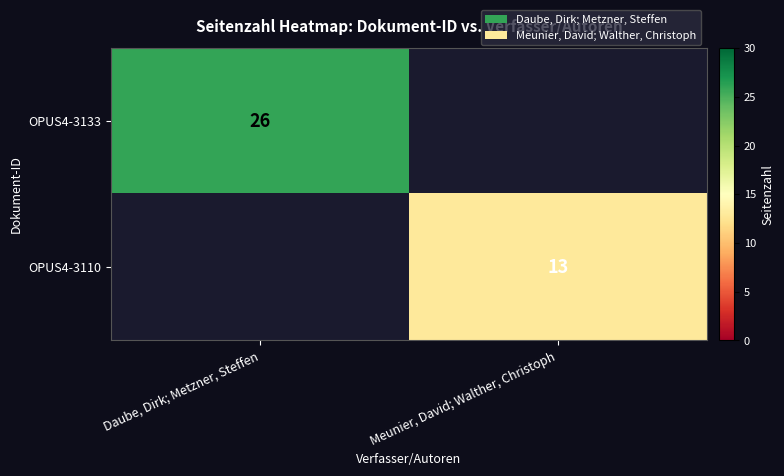

True or false: OPUS4-3133 has a value of 6 at Daube, Dirk; Metzner, Steffen.

False